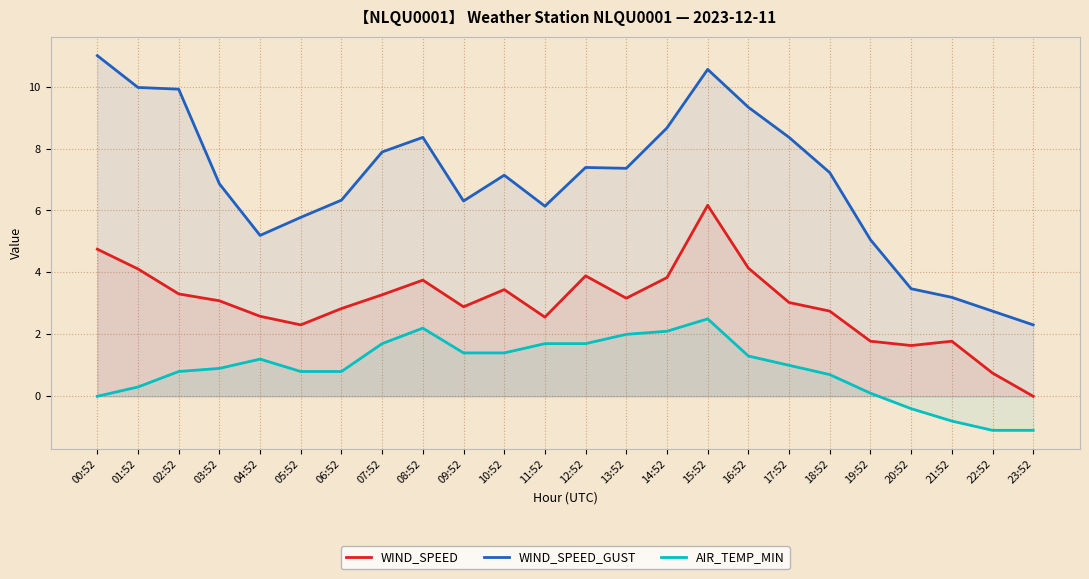

What is the value of the WIND_SPEED point at the 9th from the left?

3.8